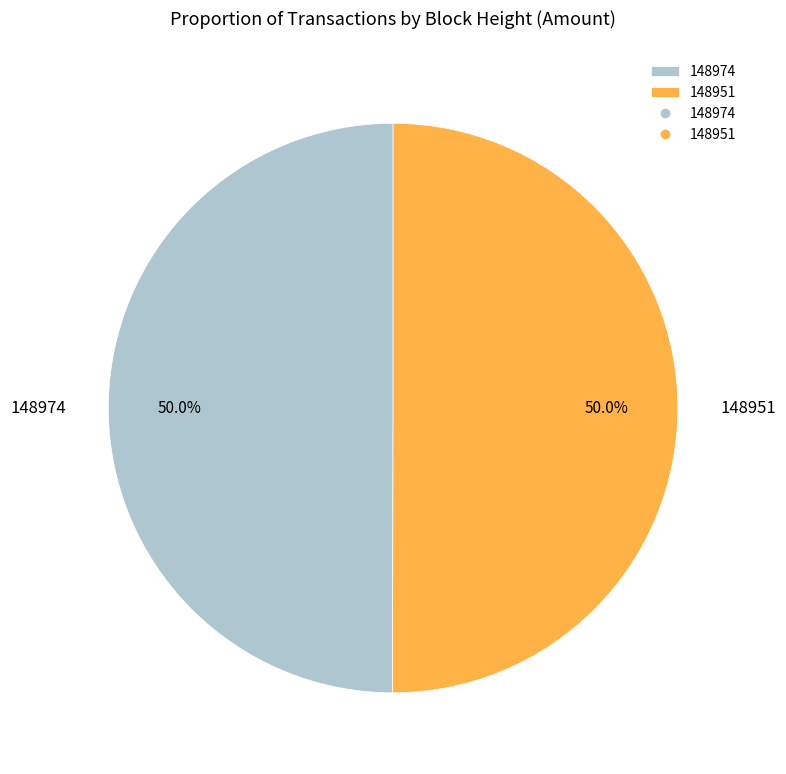

What is the ratio of the value at 148951 to the value at 148974?

1.0